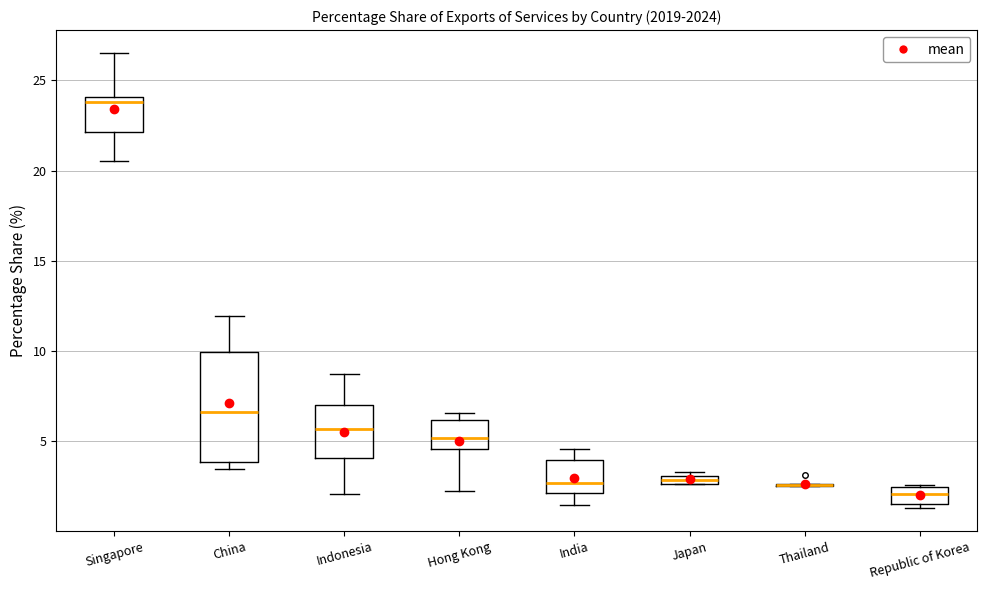

Comparing the boxes themselves (not the whiskers), which one is the tallest?

China